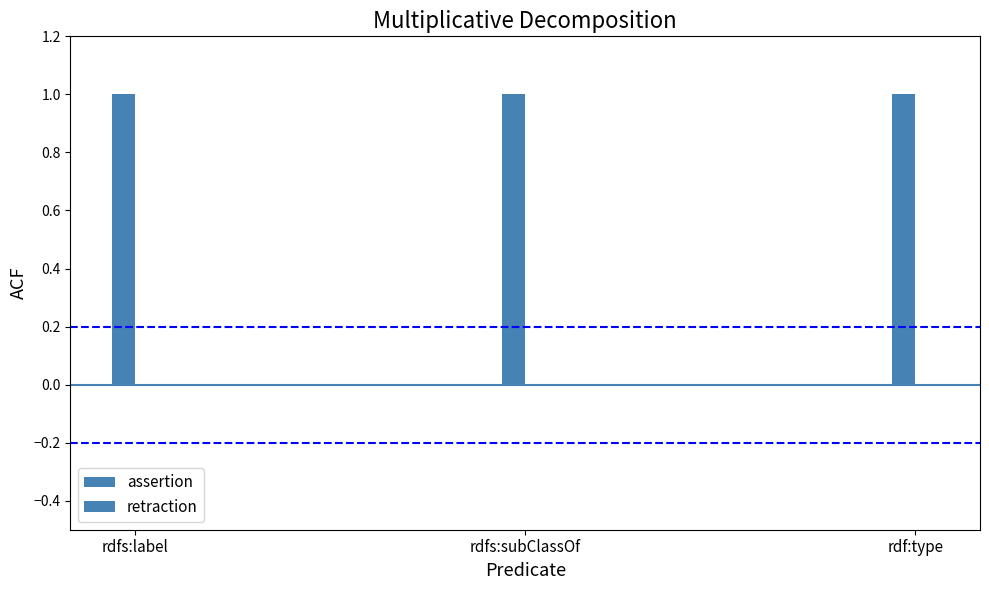

At which label does assertion reach its peak?

rdfs:label